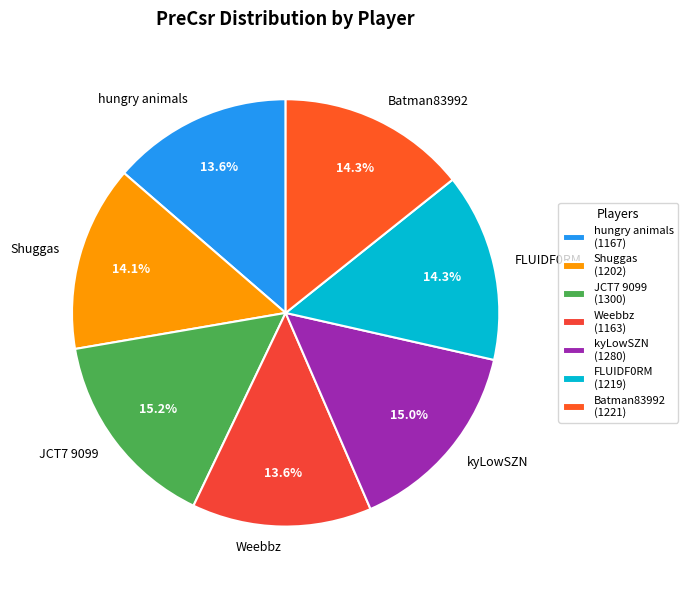

To the nearest percent, what is the average slice percentage?

14%